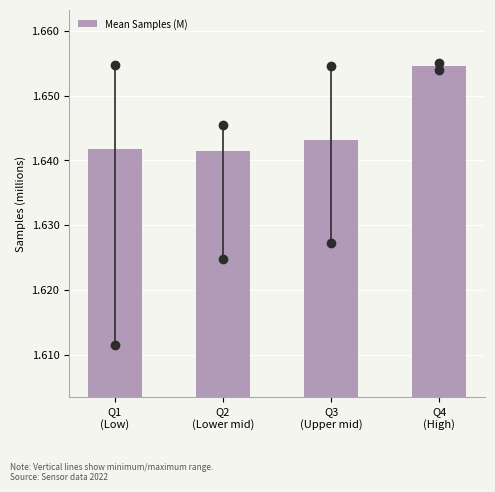

What is the sum of all values?

6.6